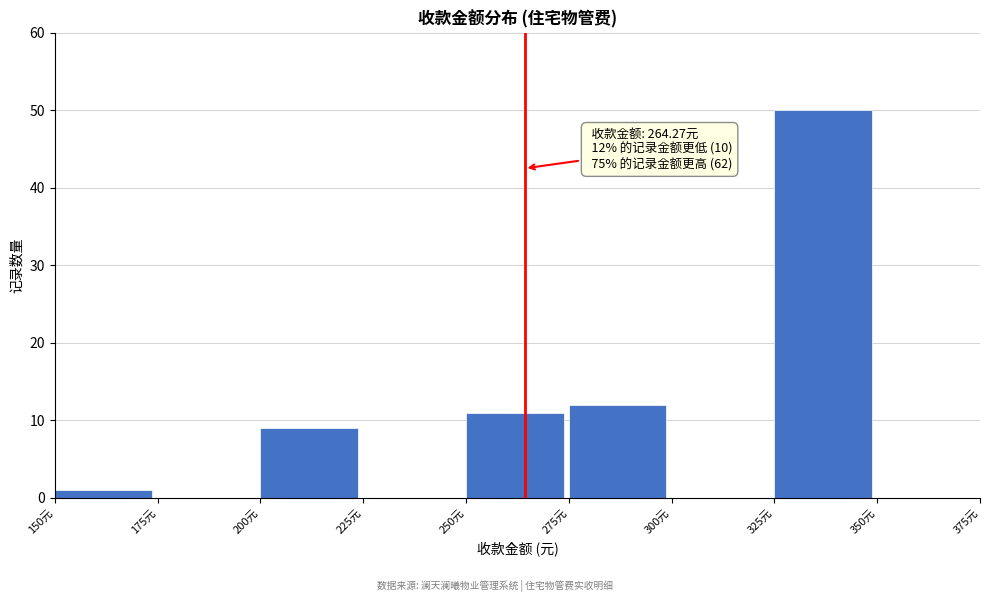

Over which range of the x-axis is the bar tallest?

325 to 350